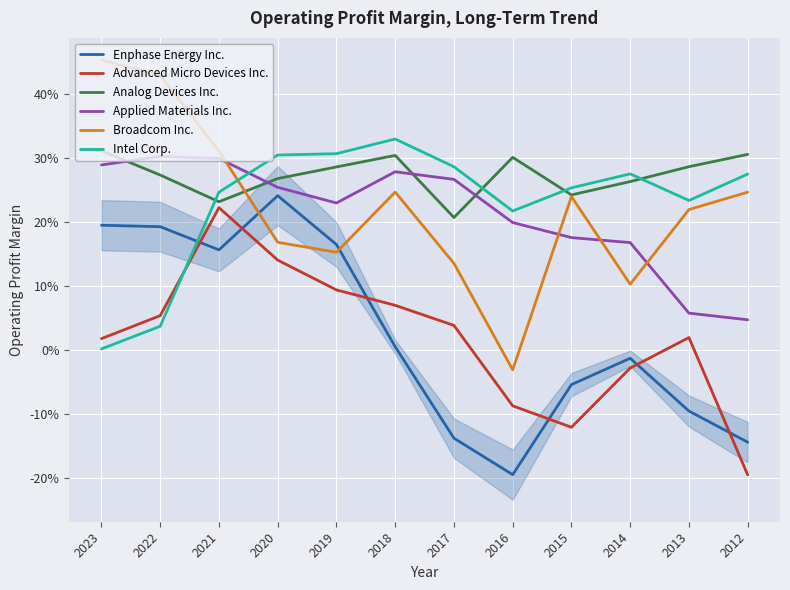

What is the greatest value displayed?

0.5